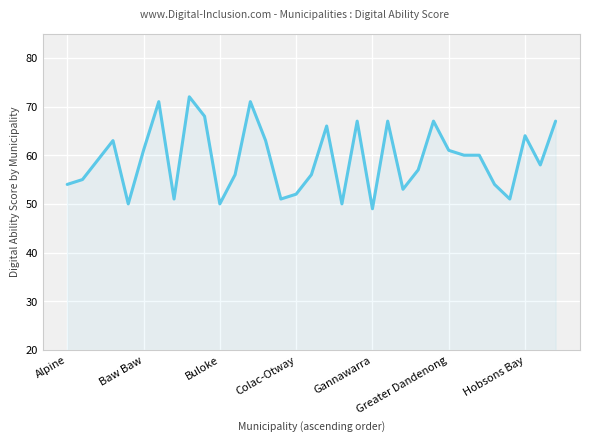

How many categories are shown in the chart?

33